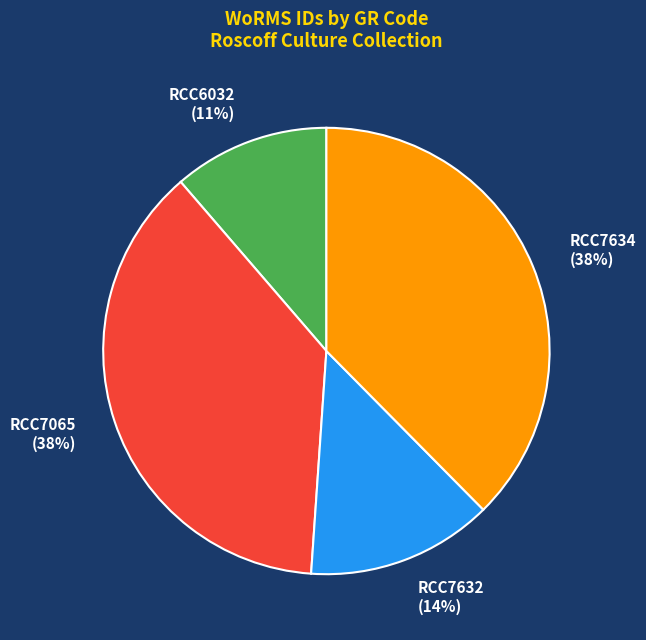

To the nearest percent, what portion does RCC7065 represent?

38%